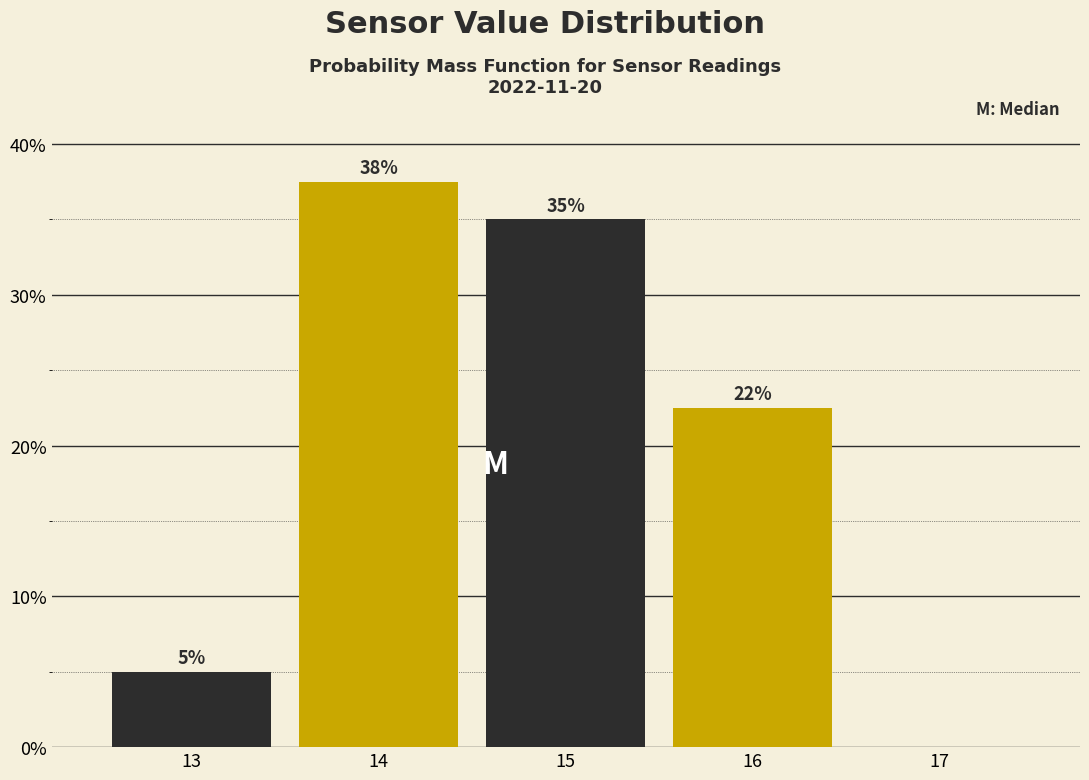

Over which range of the x-axis is the bar tallest?

13.5 to 14.5